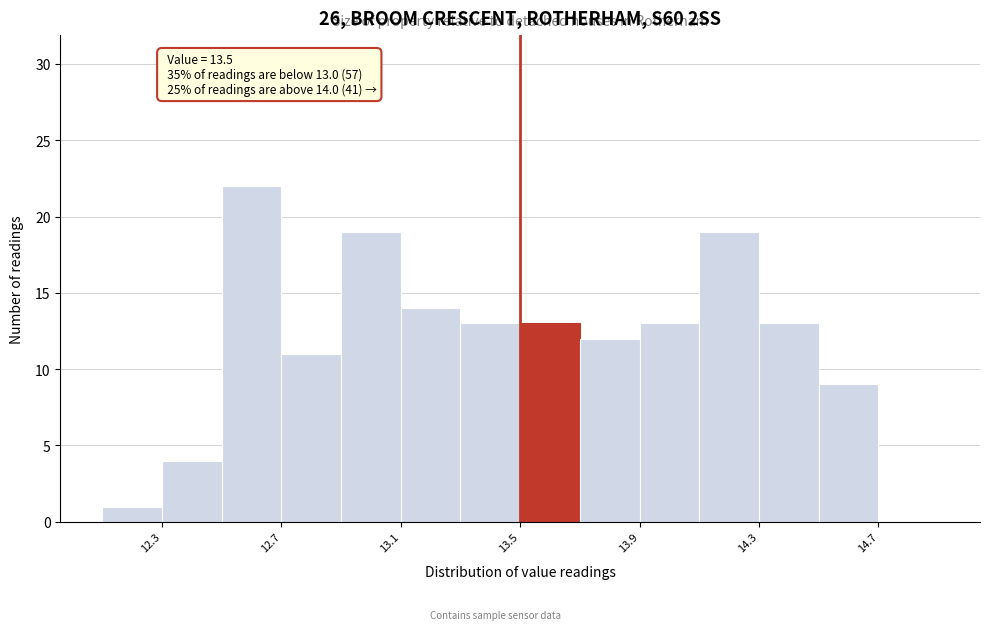

Over which range of the x-axis is the bar tallest?

12.5 to 12.7